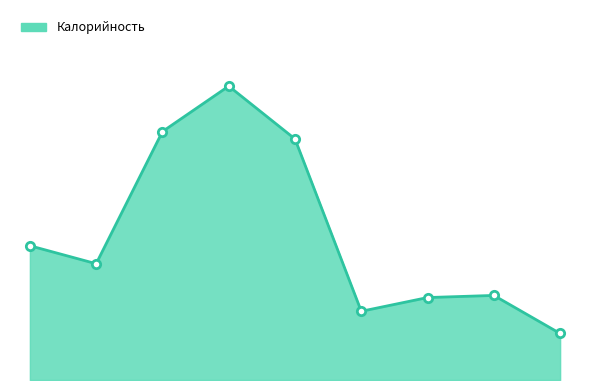

What is the value of the 5th point from the left?

228